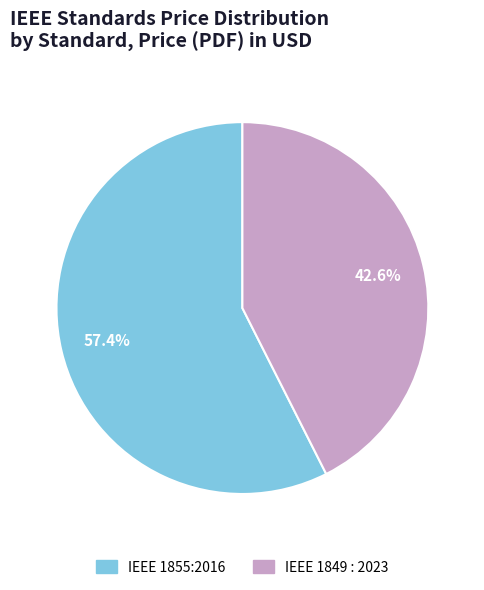

To the nearest percent, what is the difference between the IEEE 1855:2016 and IEEE 1849 : 2023 slice percentages?

15%